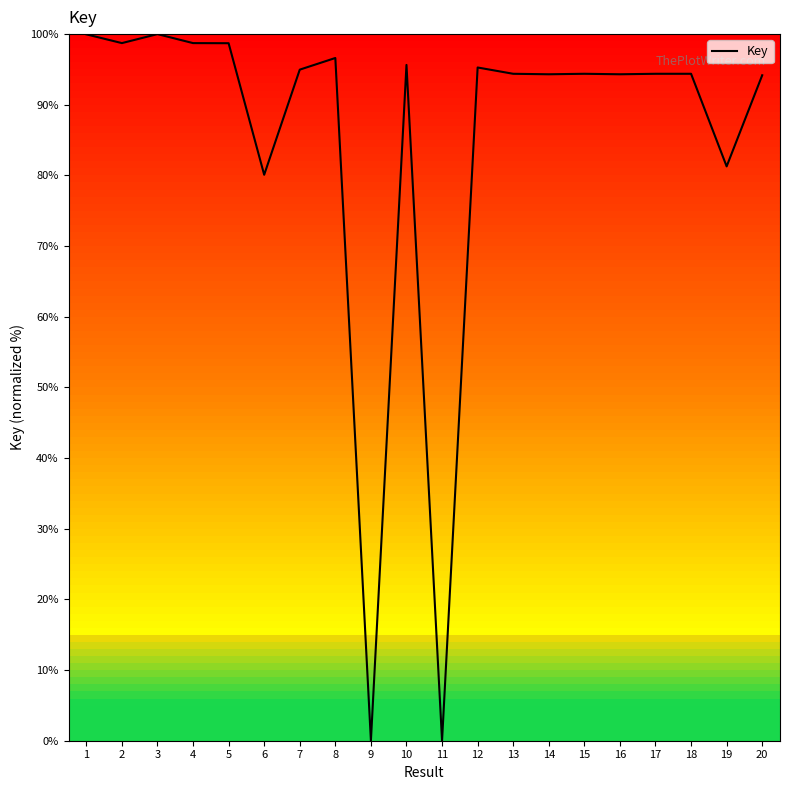

What is the maximum value shown in the chart?

100.0